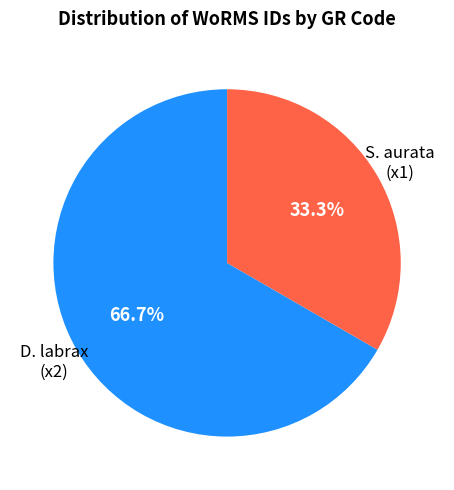

To the nearest percent, what is the average slice percentage?

50%